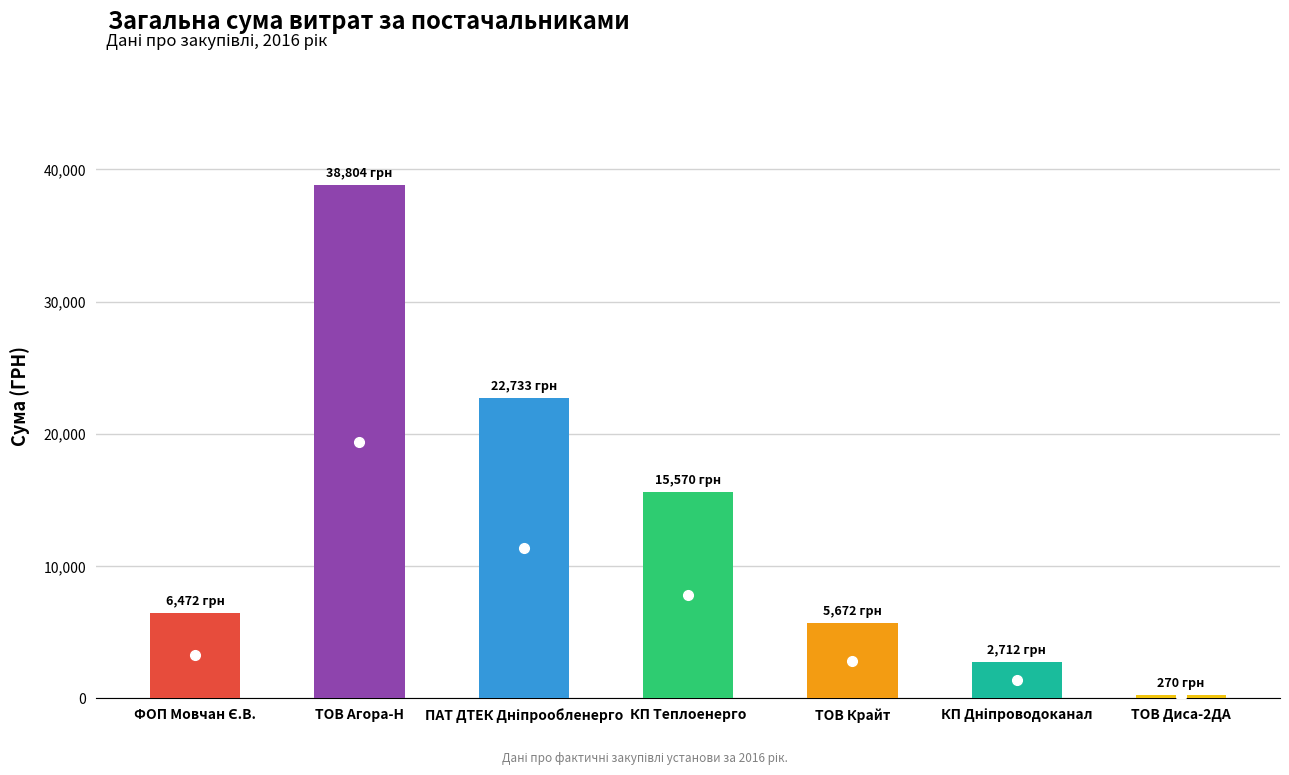

What is the average value?

13176.1